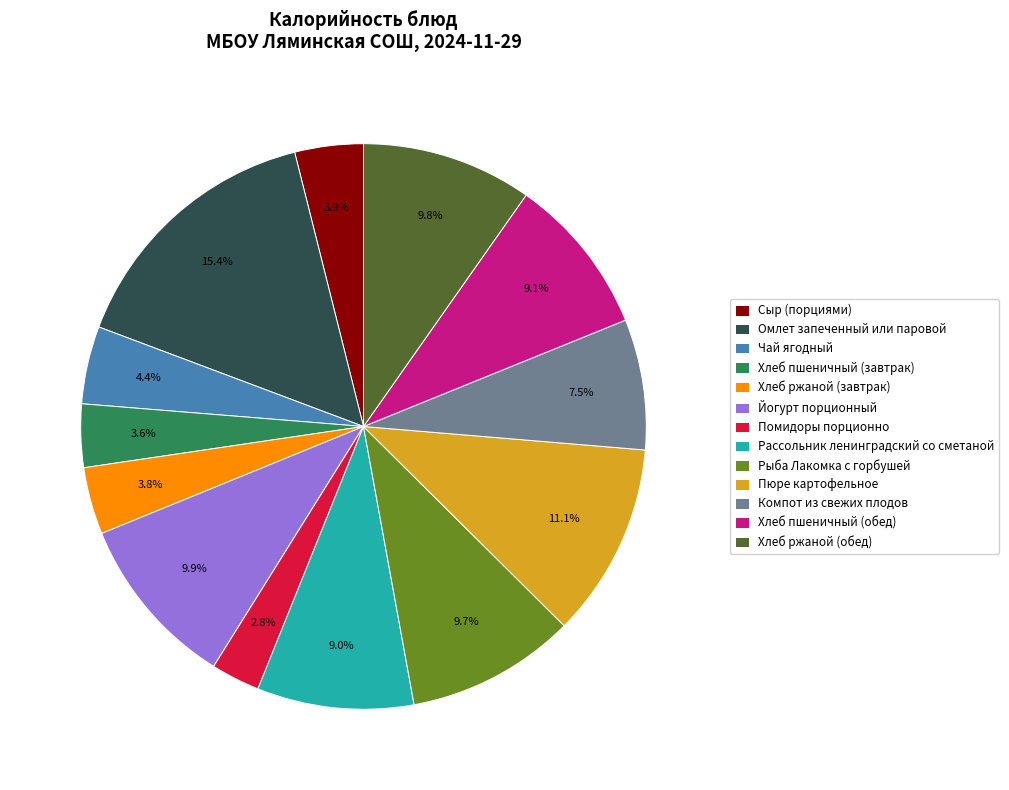

How many segments does this pie chart have?

13